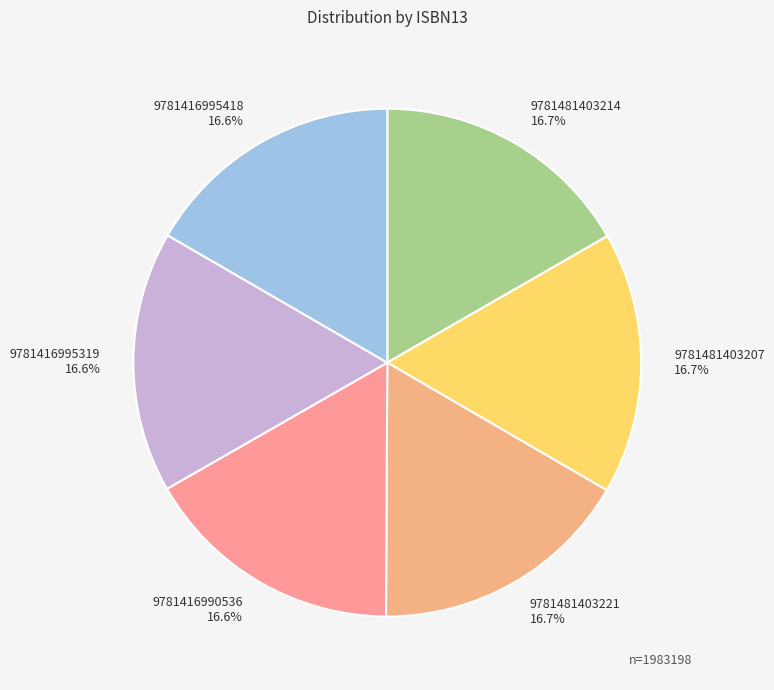

Is it true that 9781481403207 is 17% of the pie?

True